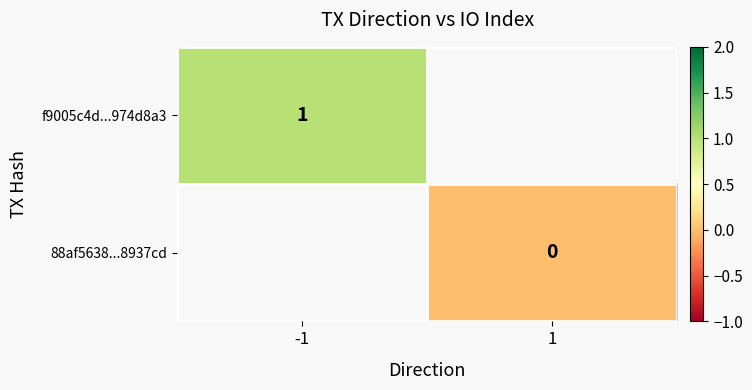

At which label is f9005c4d...974d8a3 closest to 1?

-1